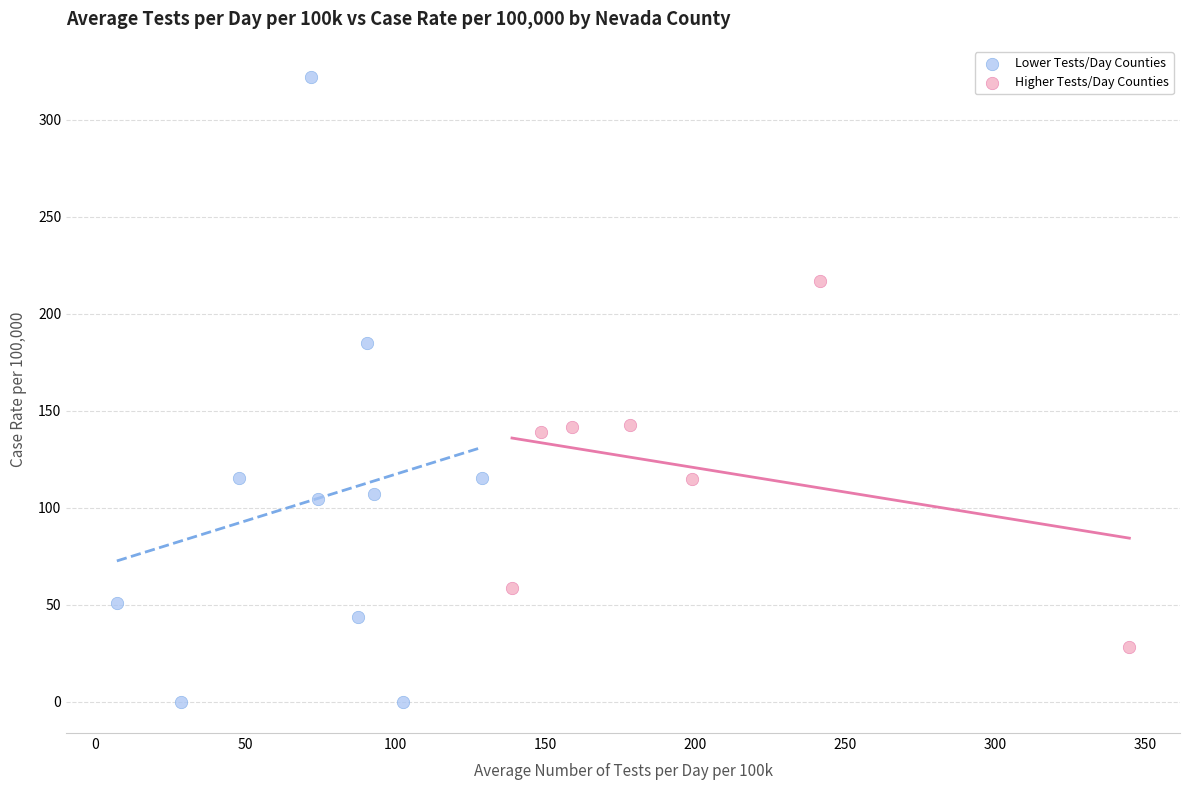

Which series has the widest spread of Y values?

Lower Tests/Day Counties